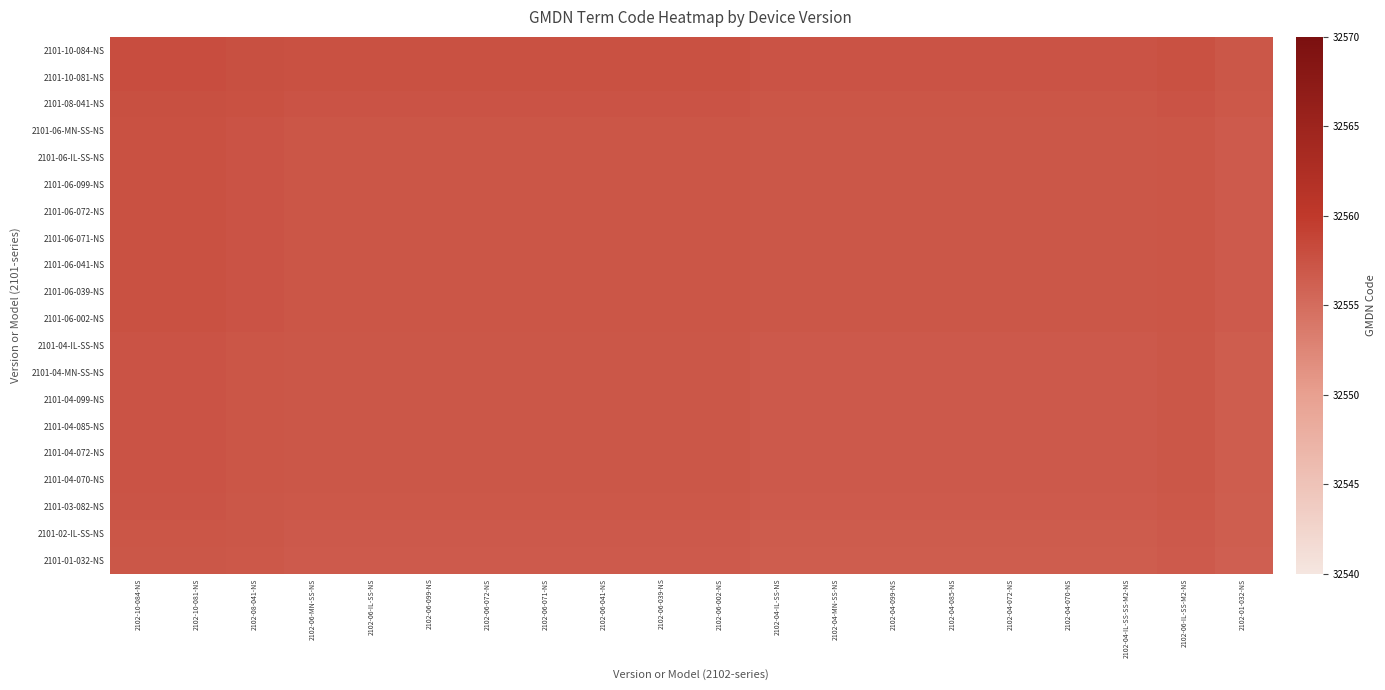

At which category is the sum across all series the highest?

2102-10-084-NS